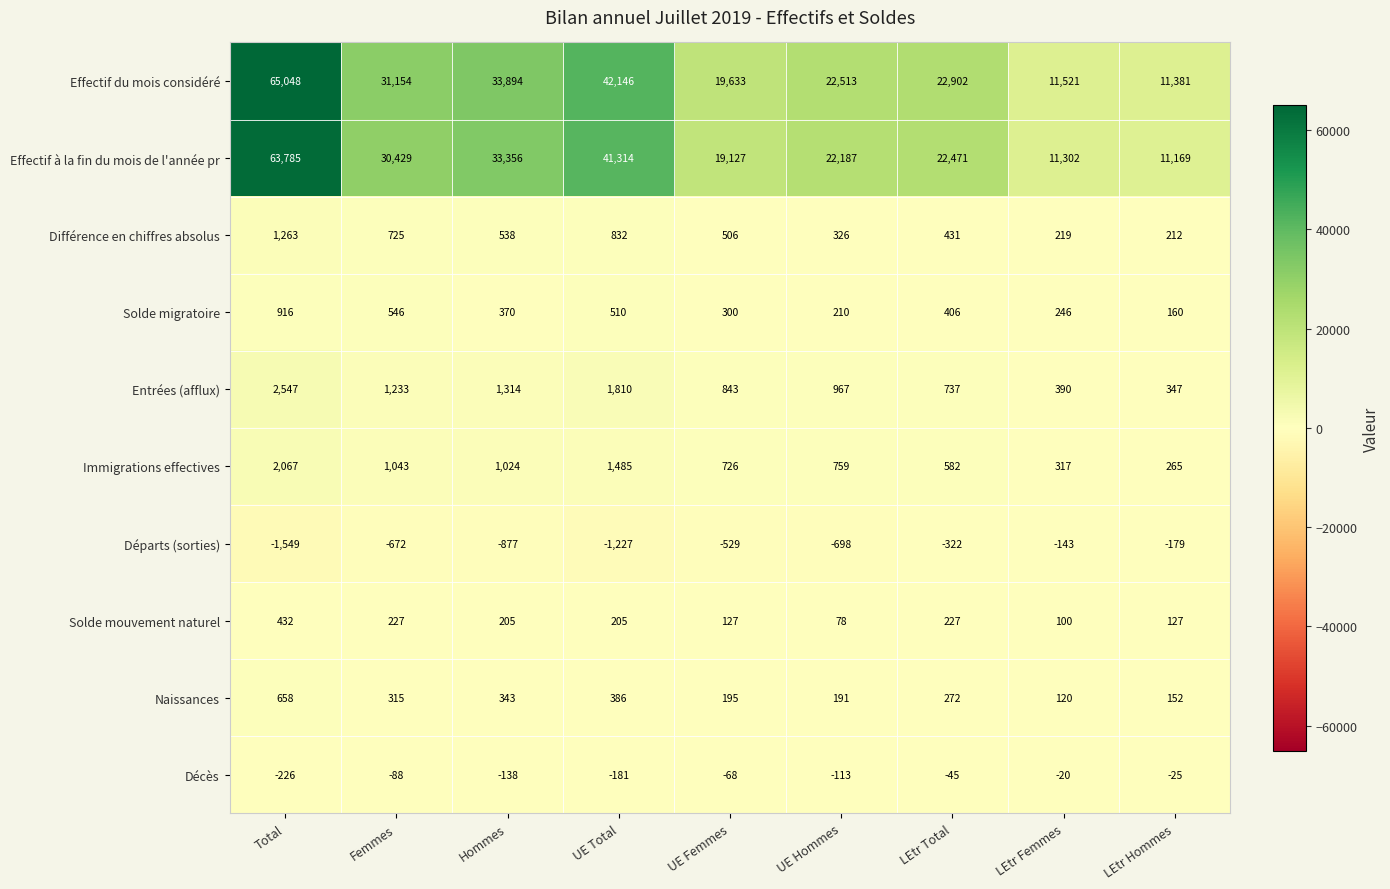

Which series changed the most between Femmes and Hommes?

Effectif à la fin du mois de l'année pr